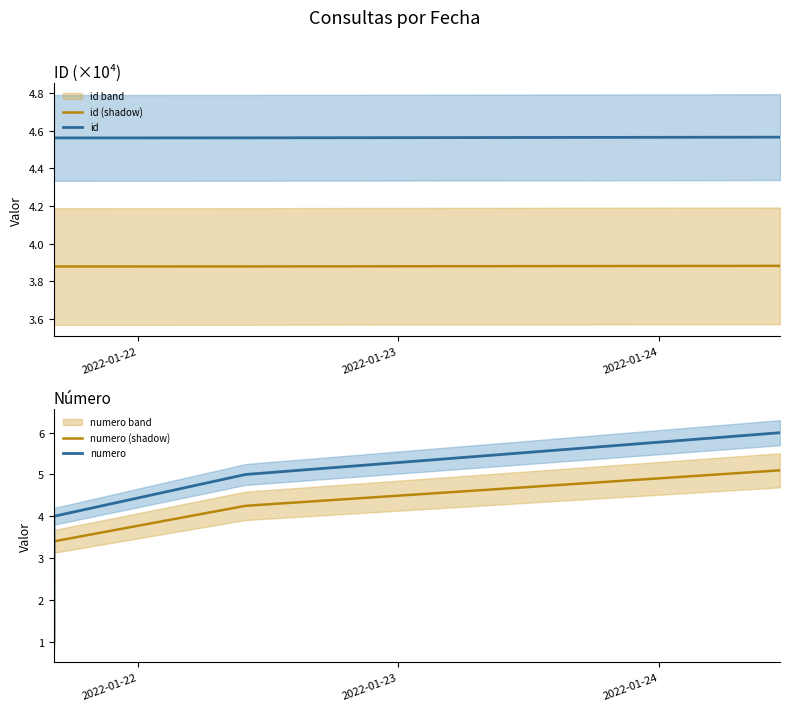

True or false: id (shadow) and numero (shadow) intersect in this chart.

True